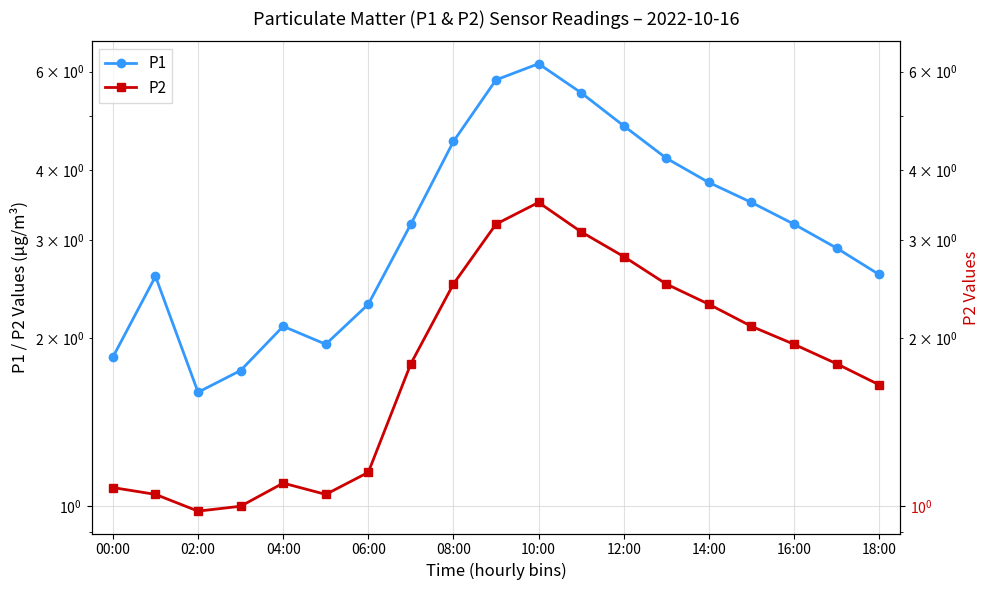

What are all the series names shown in the legend?

P1, P2